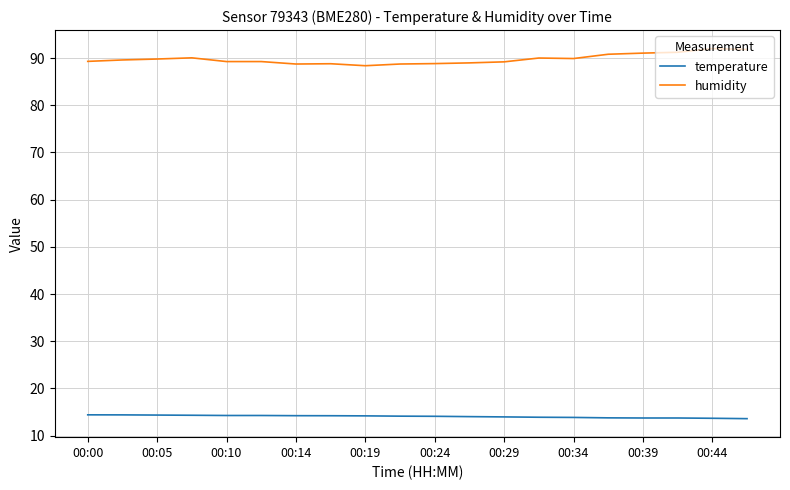

True or false: humidity and temperature cross at least once.

False